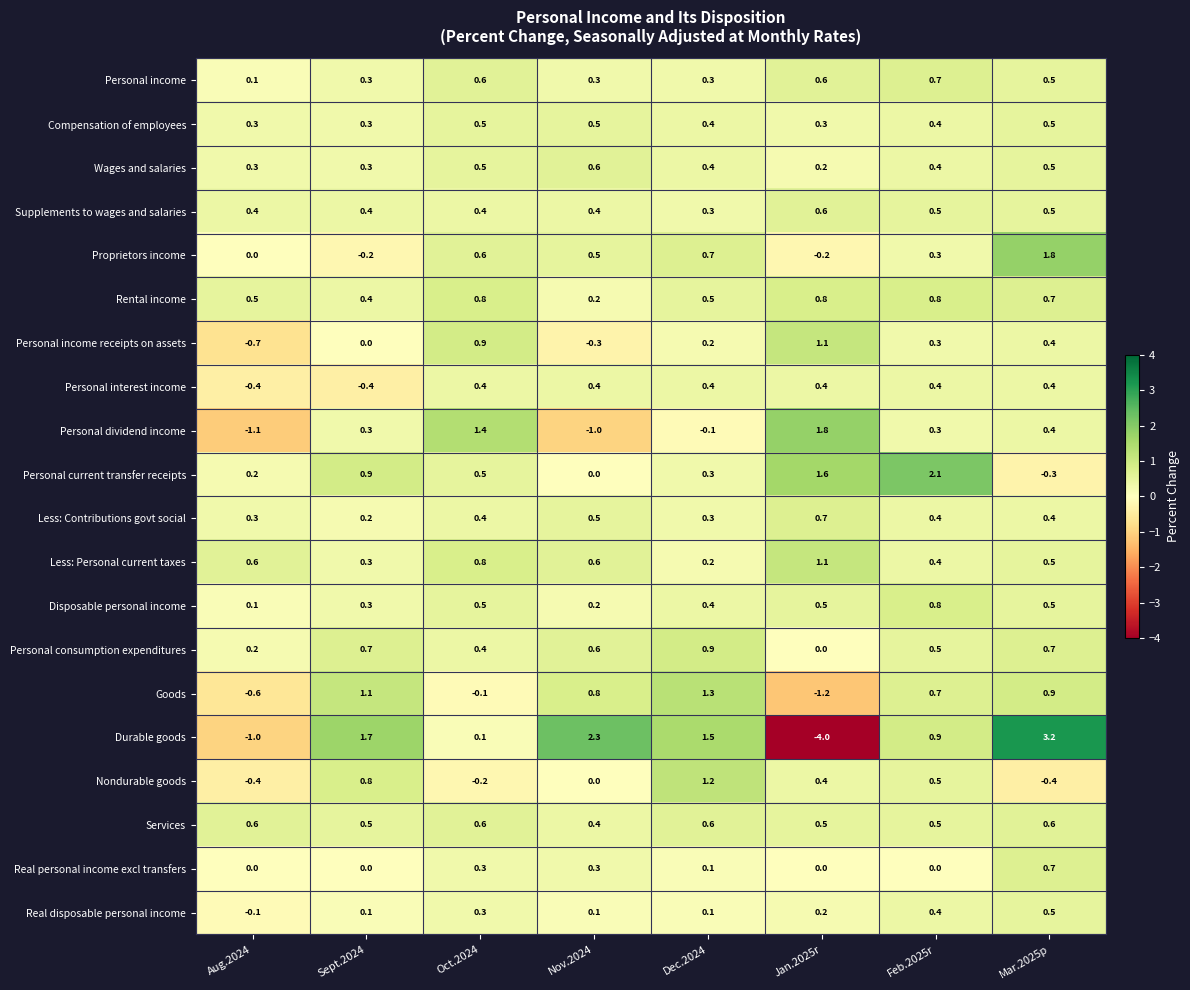

What is the sum of all Less: Contributions govt social values?

3.2